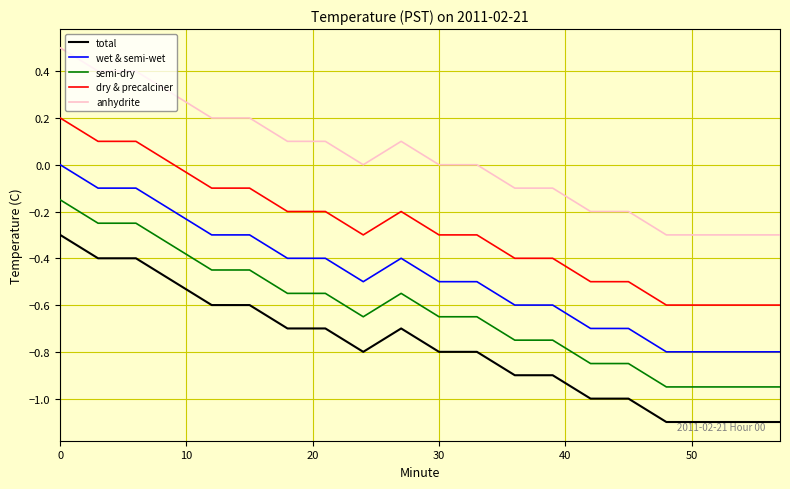

Rank the series by their maximum value, from lowest to highest.

total, semi-dry, wet & semi-wet, dry & precalciner, anhydrite